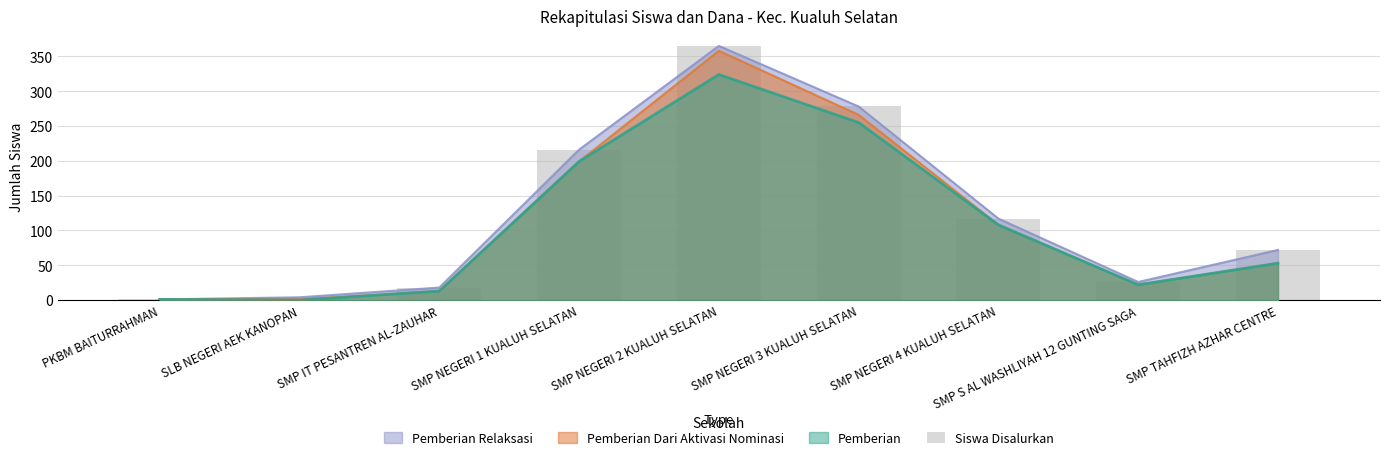

What is the change in value from SLB NEGERI AEK KANOPAN to SMP NEGERI 2 KUALUH SELATAN?

+361